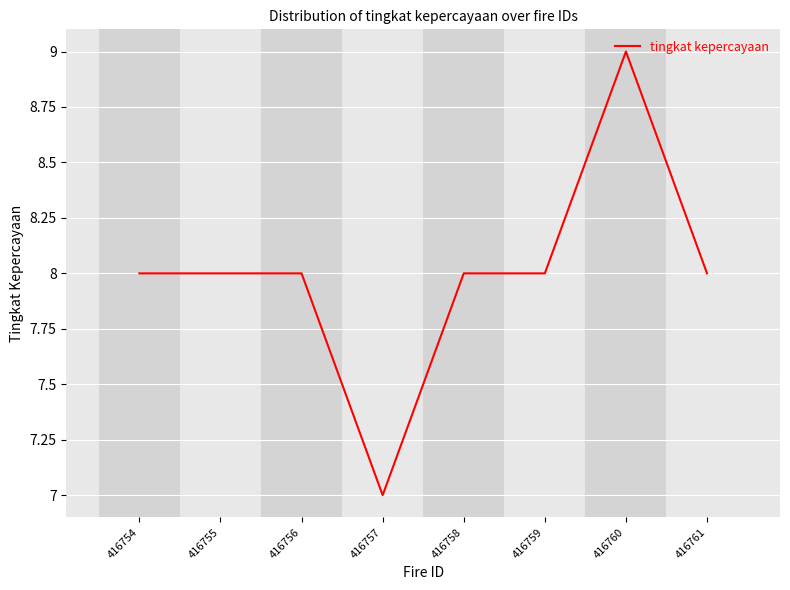

Approximately how many times larger is the value at 416761 compared to 416758?

1.0